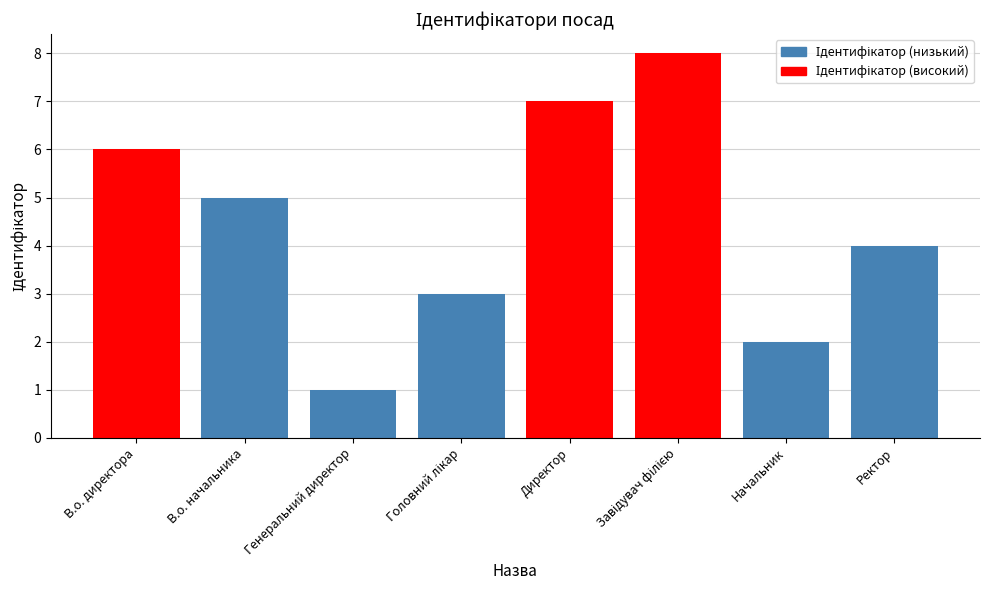

Does the chart contain stacked bars?

No